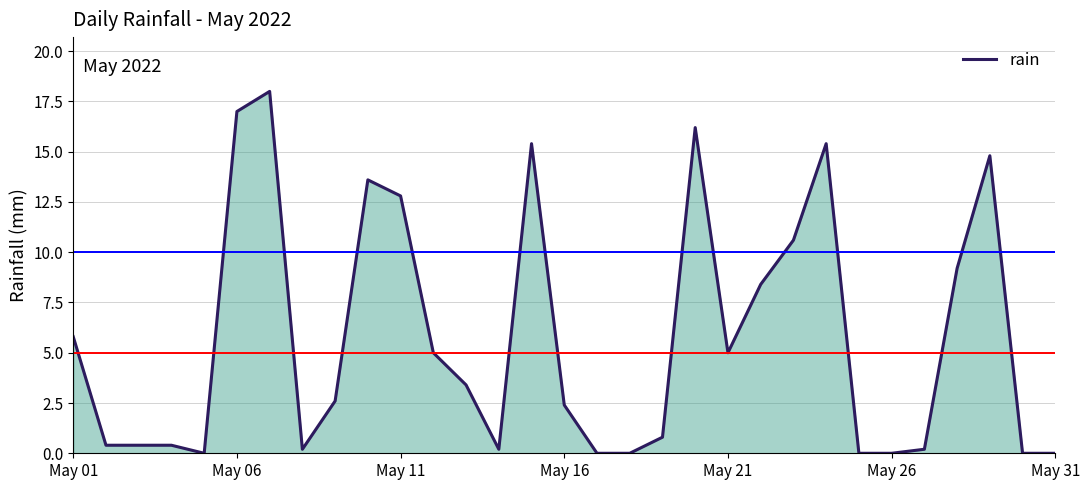

What is the greatest value displayed?

18.0